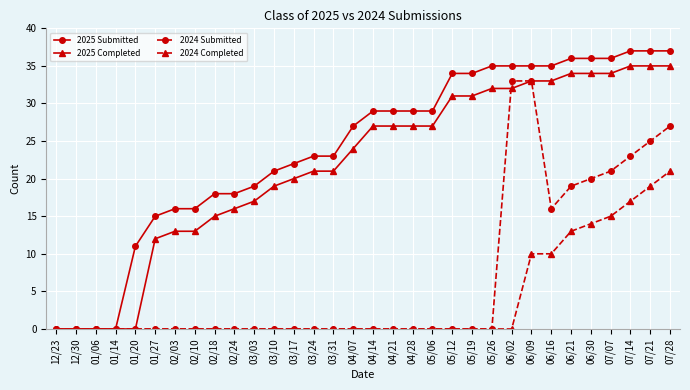

The value of 2024 Submitted at 12/23 is 21. True or false?

False